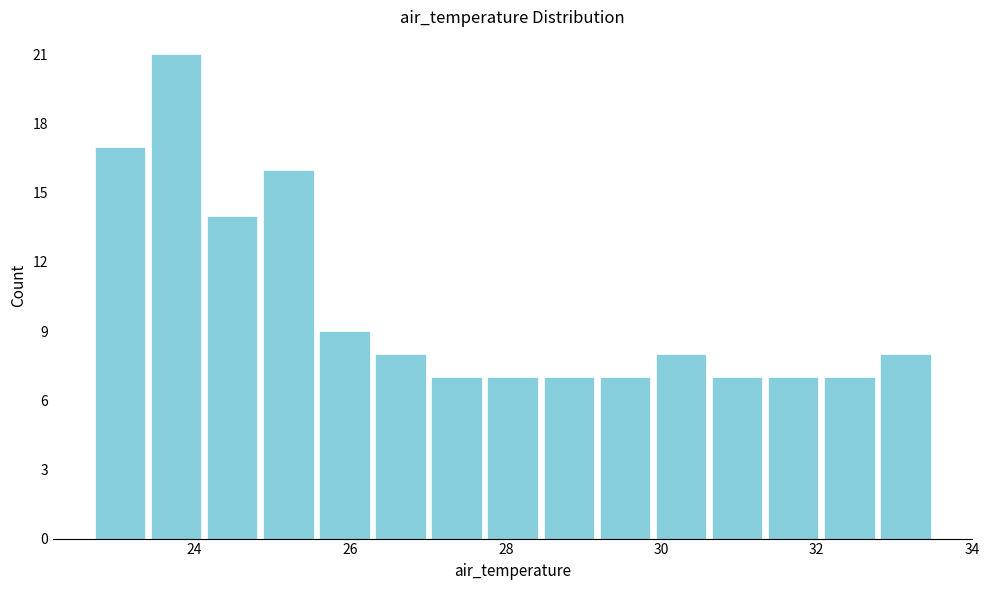

Read against the x-axis, roughly where is the centre of the tallest bar?

23.8